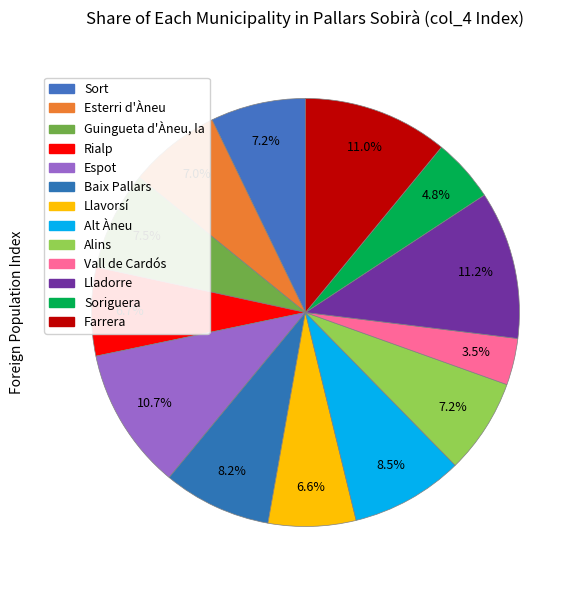

Combined, what portion of the pie is Soriguera and Rialp?

11.5%